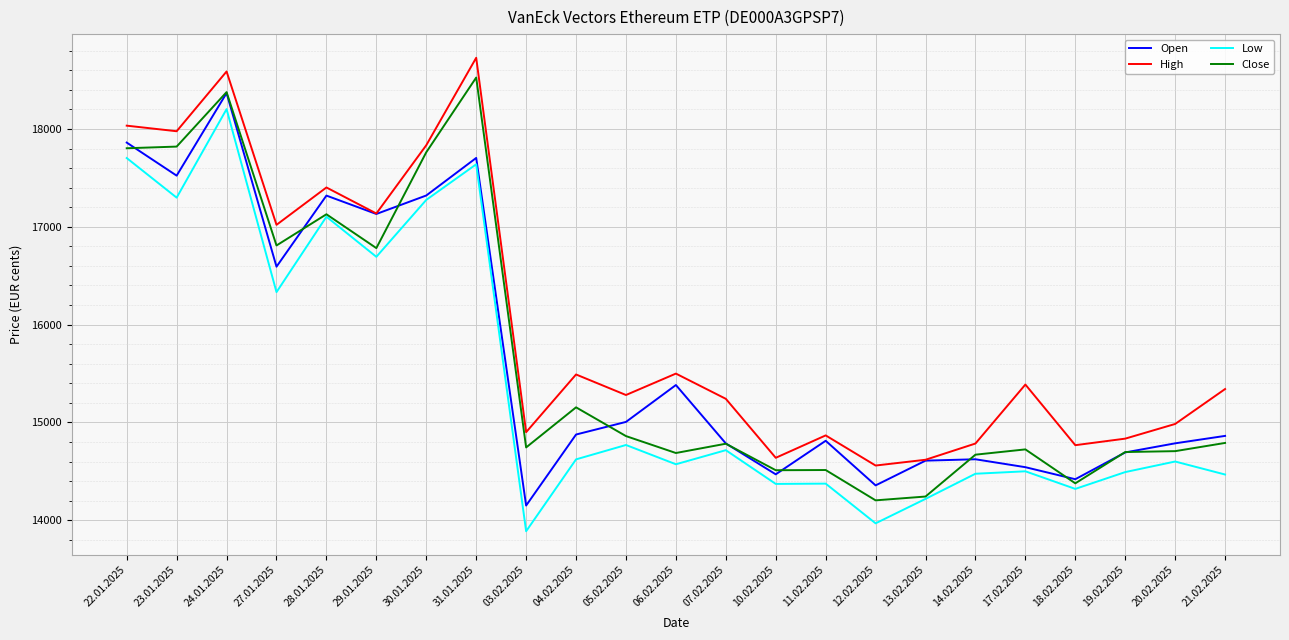

At which category is the sum across all series the highest?

24.01.2025